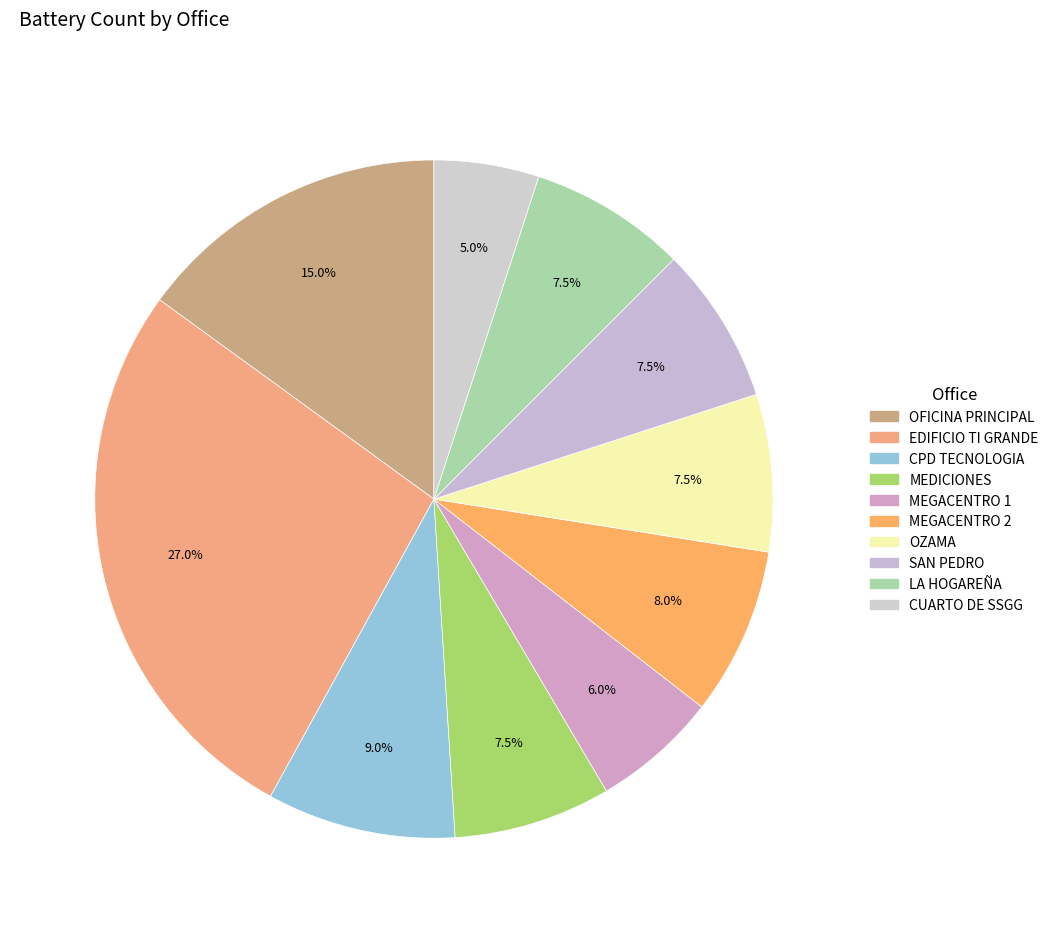

Do EDIFICIO TI GRANDE and OZAMA together represent more than half of the pie?

No